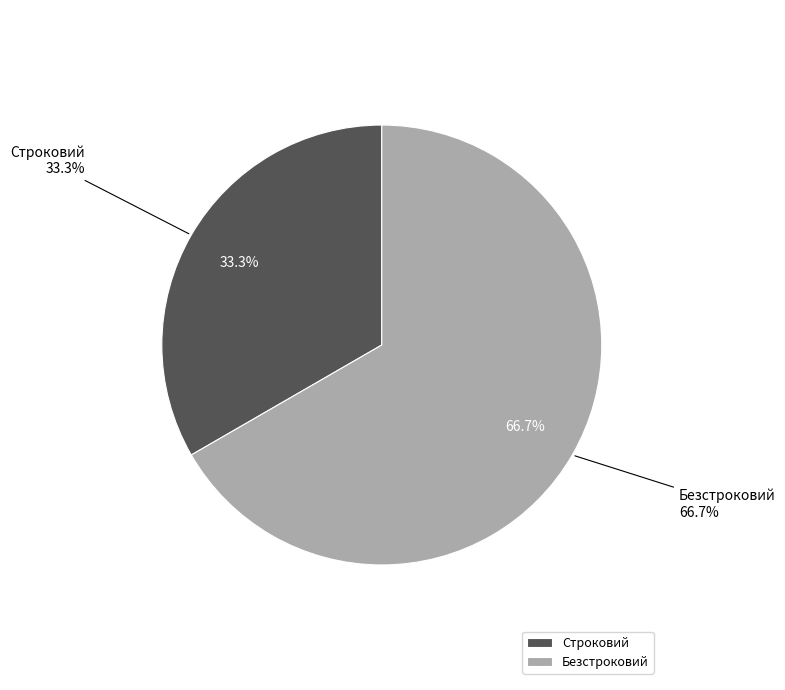

What is the total percentage of Безстроковий and Строковий?

100.0%